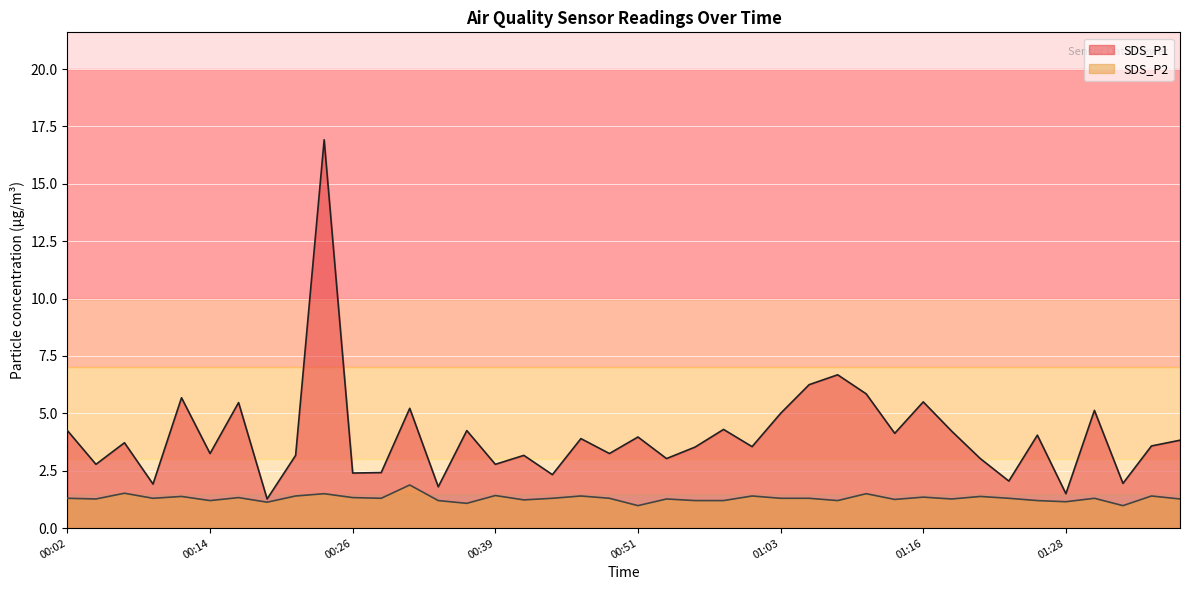

The value of SDS_P2 at 00:24 is 2.6. True or false?

False